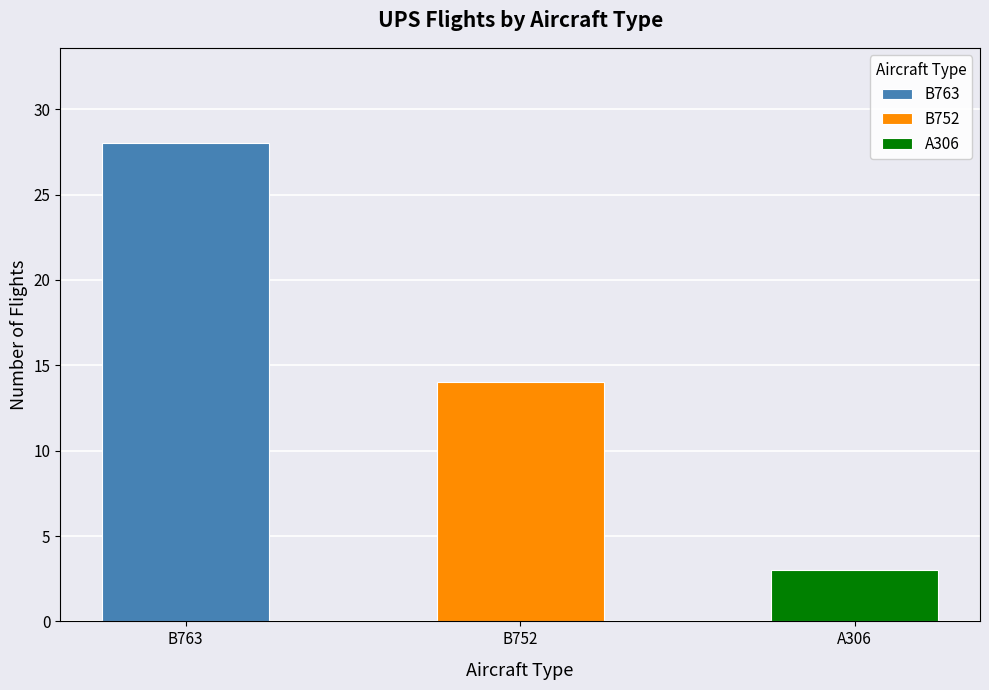

Between A306 and B752, which is larger?

B752